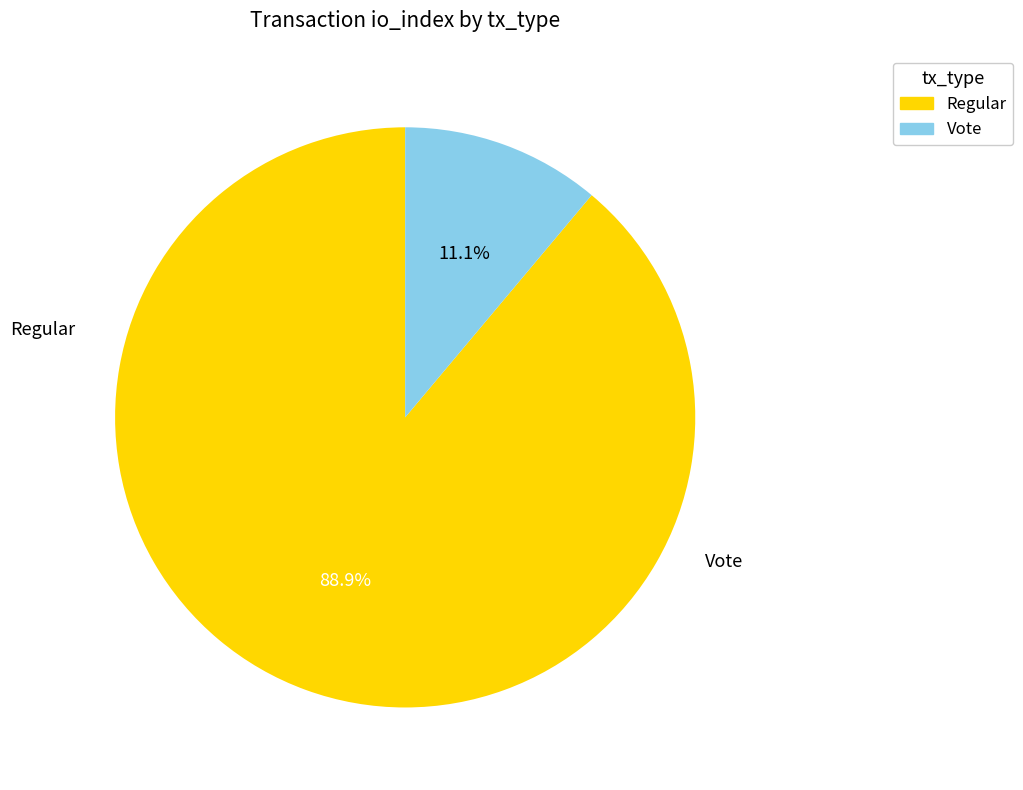

To the nearest percent, what is the difference between the largest and smallest slice percentages?

78%